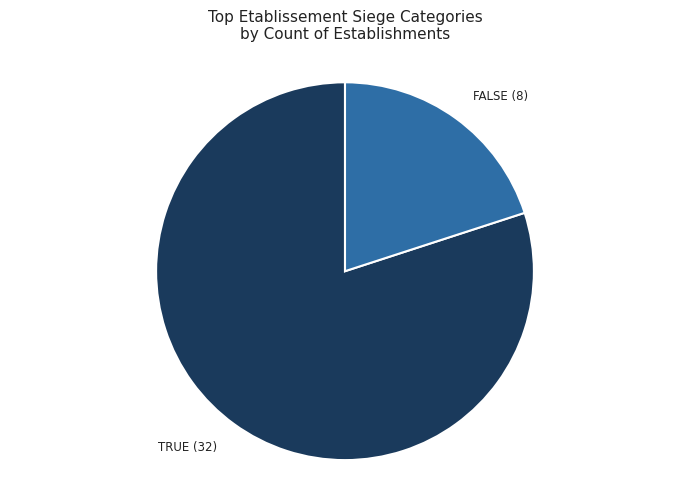

Does any single category account for the majority?

Yes